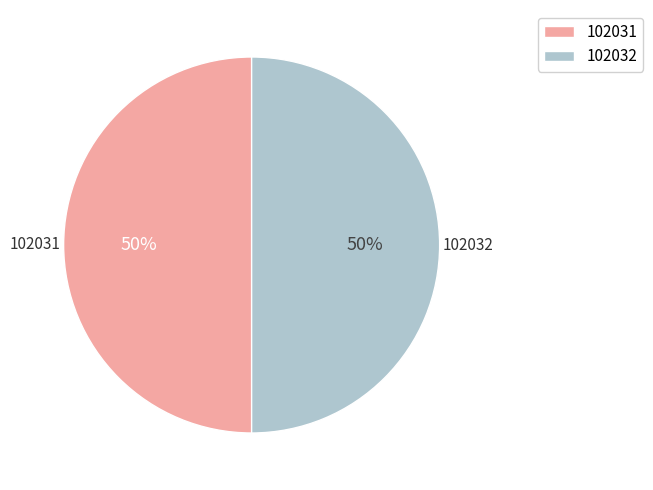

To the nearest percent, what is the combined percentage of 102032 and 102031?

100%